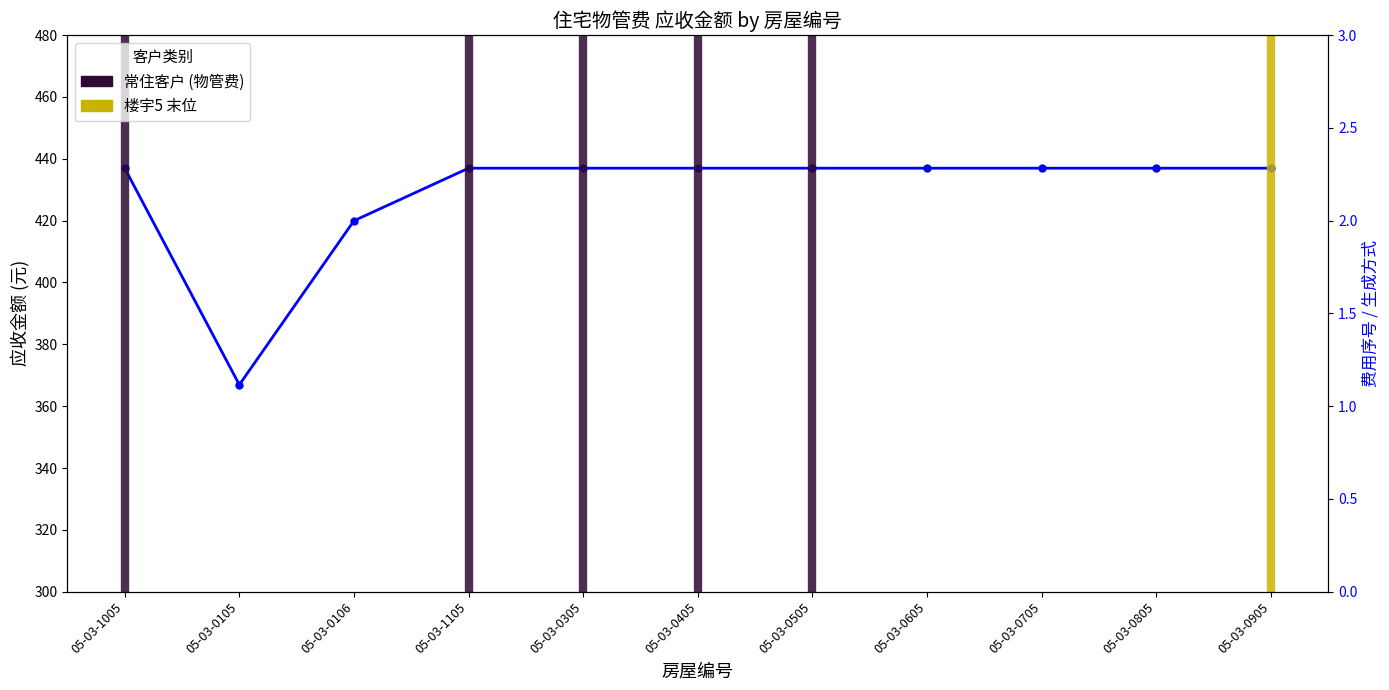

Which category has the lowest value across all series?

05-03-0105